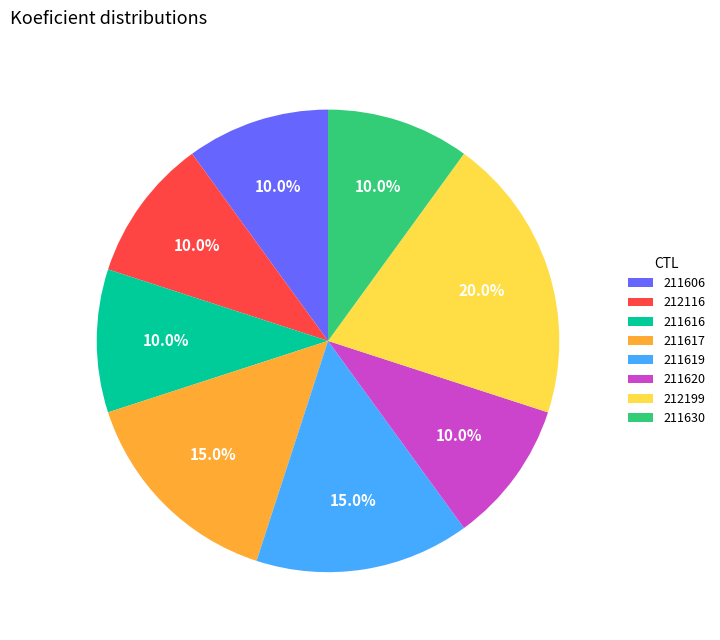

The 211630 slice represents 10% of the pie. True or false?

True